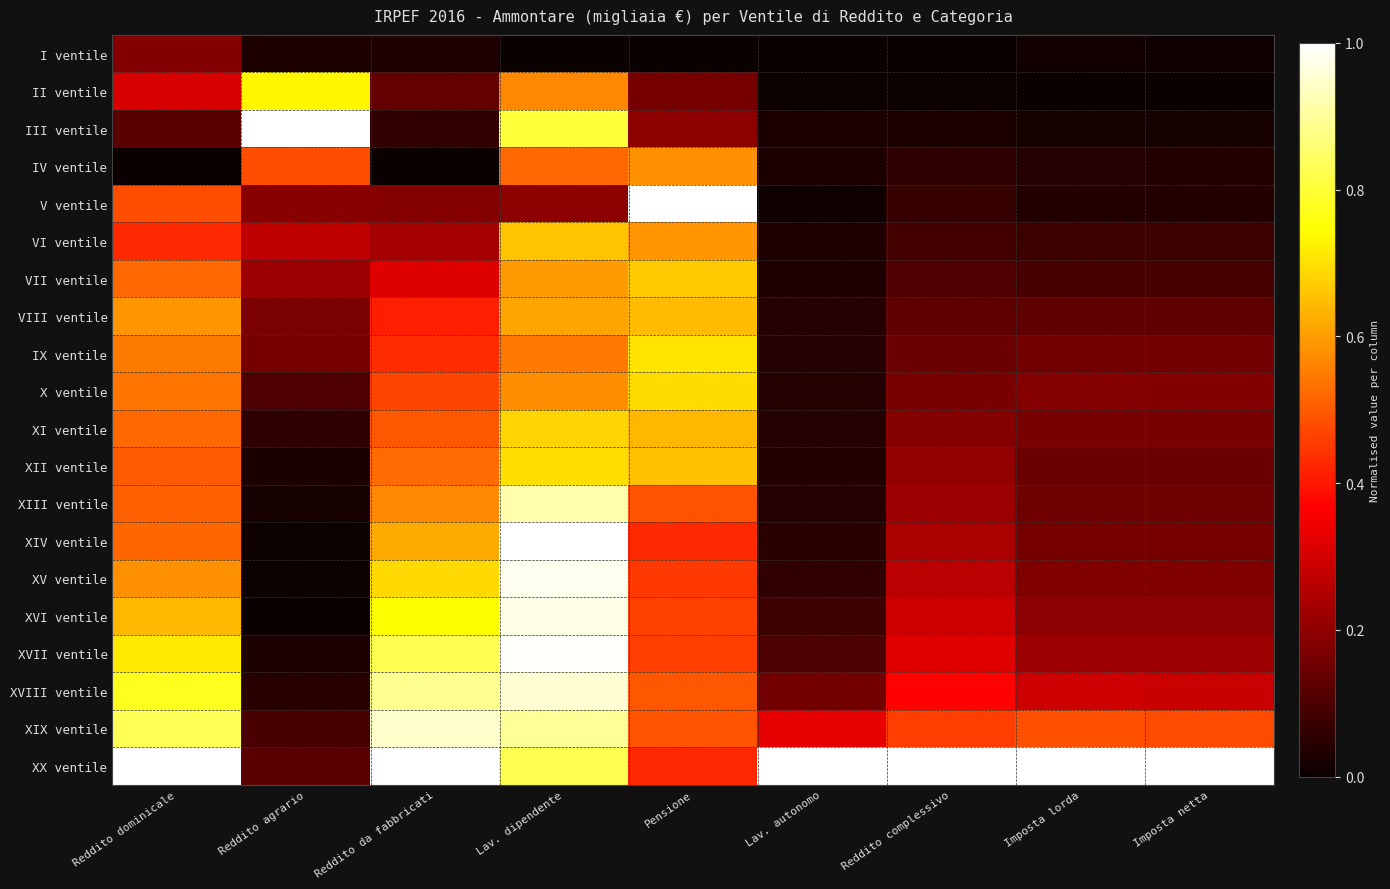

How many series are shown in this chart?

20